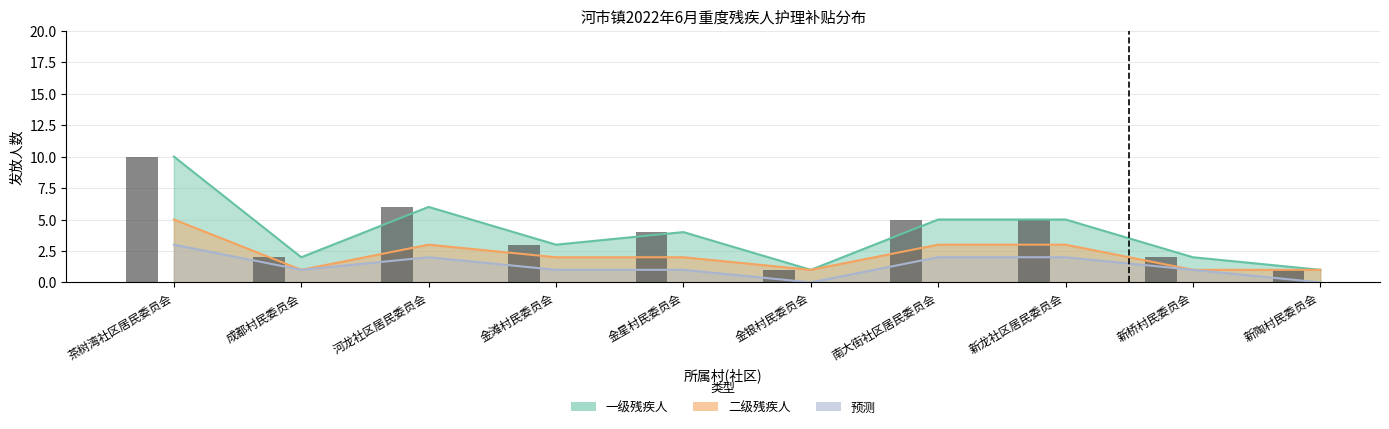

True or false: 预测 has a value of 0 at 新陶村民委员会.

True